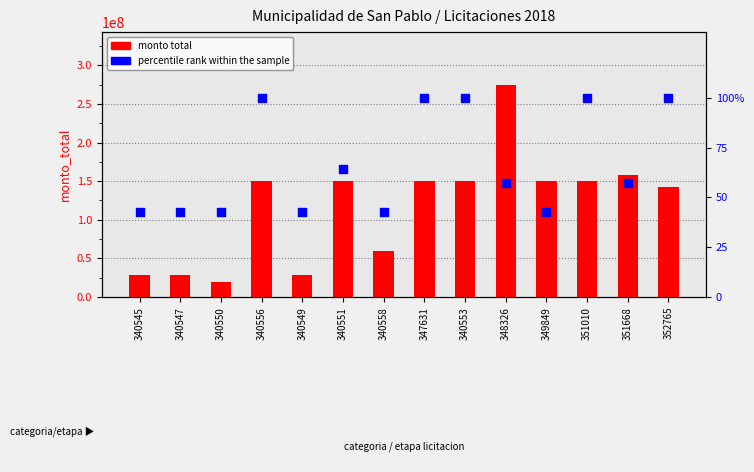

Which series contains the lowest Y value?

percentile rank within the sample